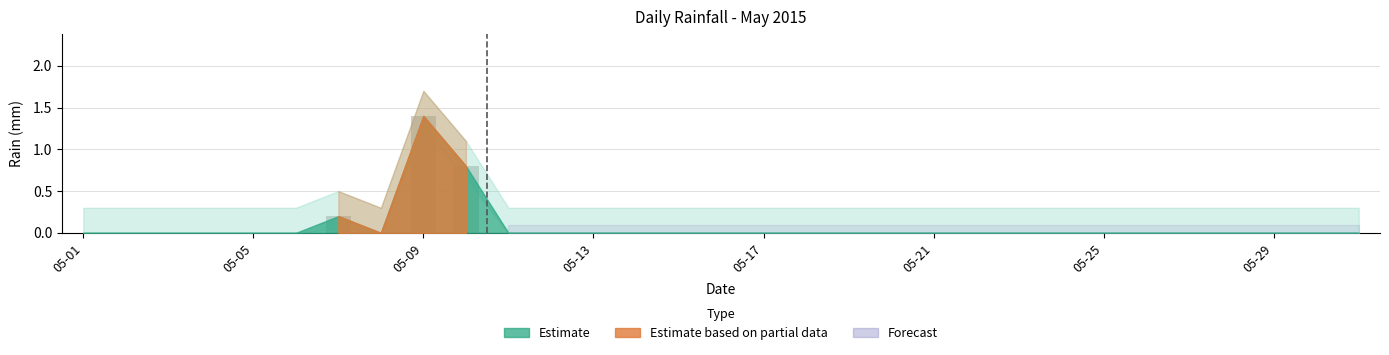

How many series are shown in this chart?

1